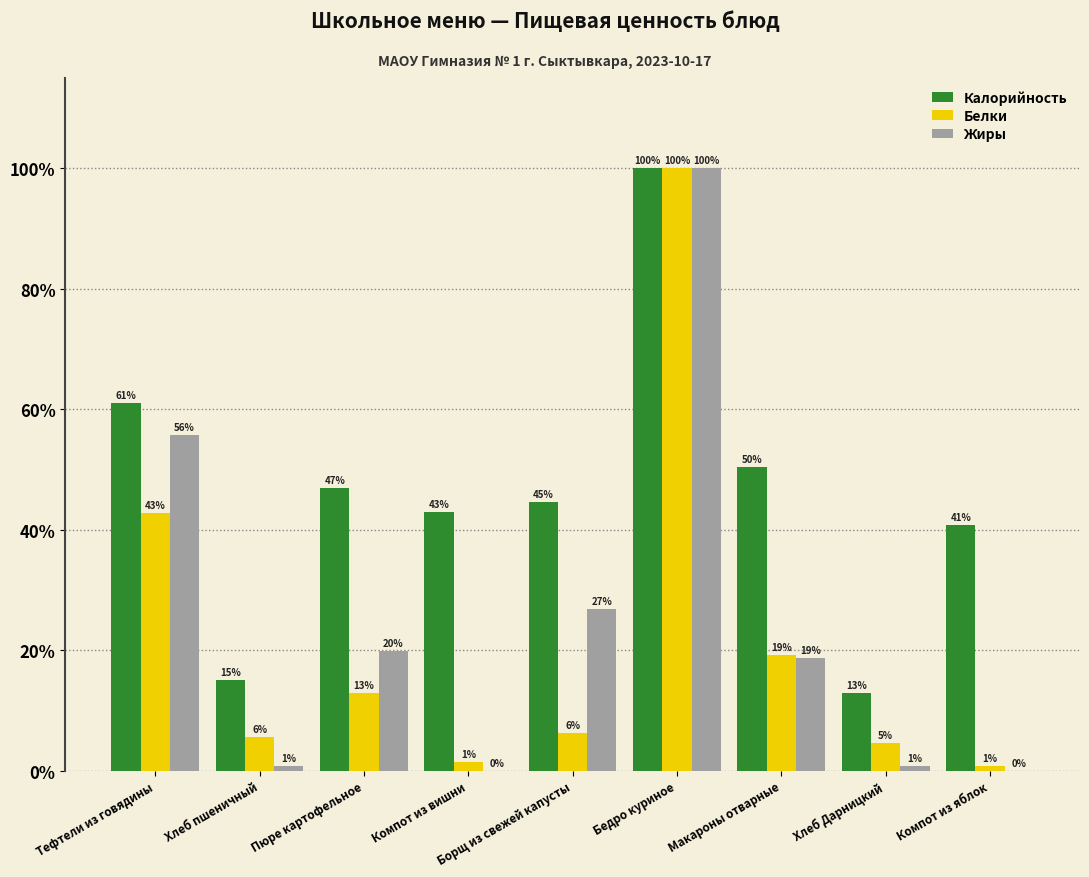

Is the value of Жиры at Борщ из свежей капусты greater than the value of Калорийность at Бедро куриное?

No